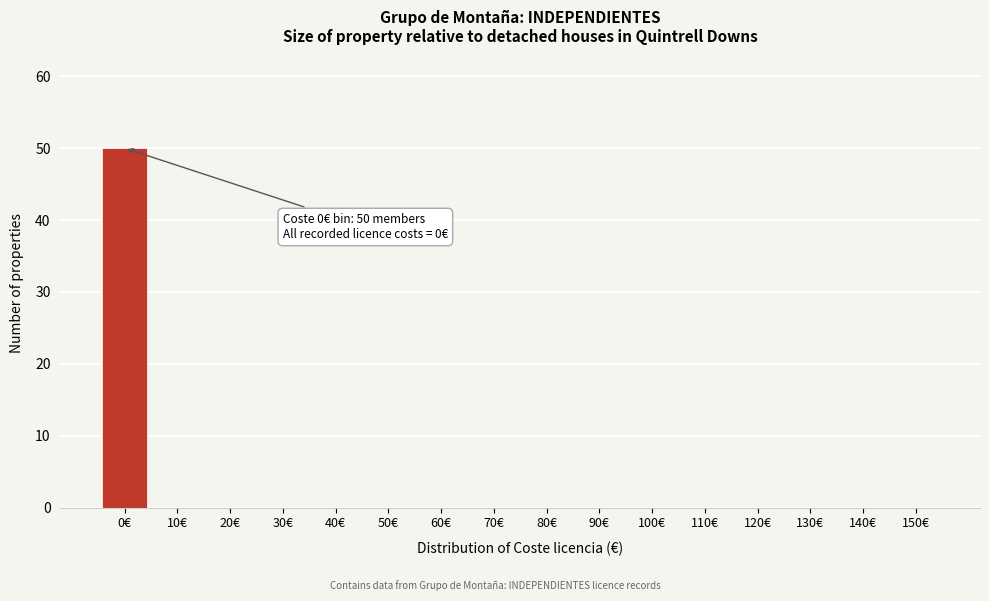

Reading right to left, transcribe all the data shown in this chart.

150€=0	140€=0	130€=0	120€=0	110€=0	100€=0	90€=0	80€=0	70€=0	60€=0	50€=0	40€=0	30€=0	20€=0	10€=0	0€=50